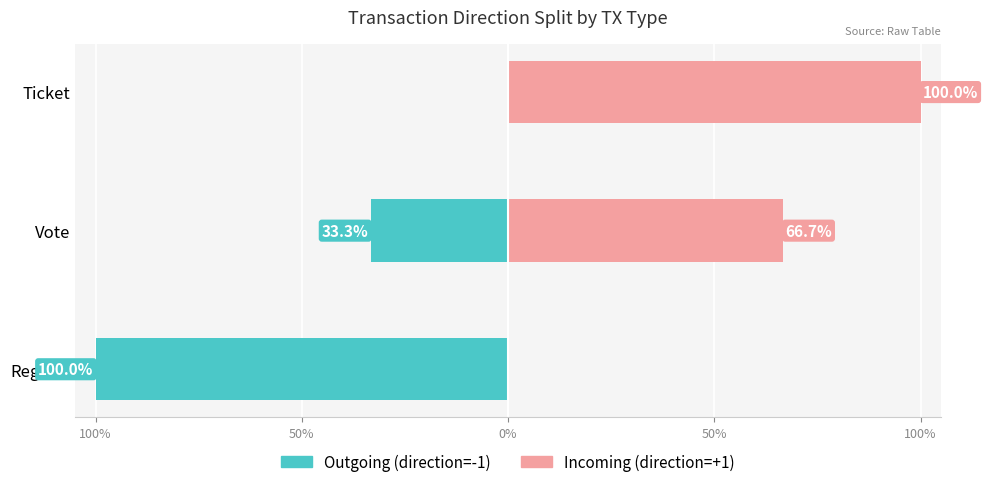

List the series in order of their peak value, lowest first.

Outgoing (direction=-1), Incoming (direction=+1)